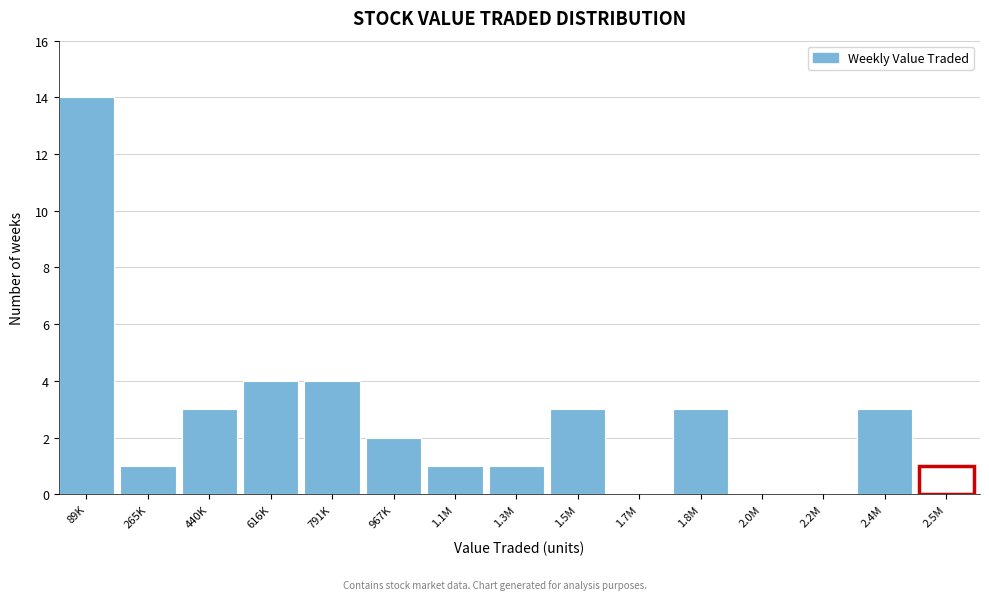

Reading right to left, transcribe all the data shown in this chart.

2.5M=1	2.4M=3	2.2M=0	2.0M=0	1.8M=3	1.7M=0	1.5M=3	1.3M=1	1.1M=1	967K=2	791K=4	616K=4	440K=3	265K=1	89K=14